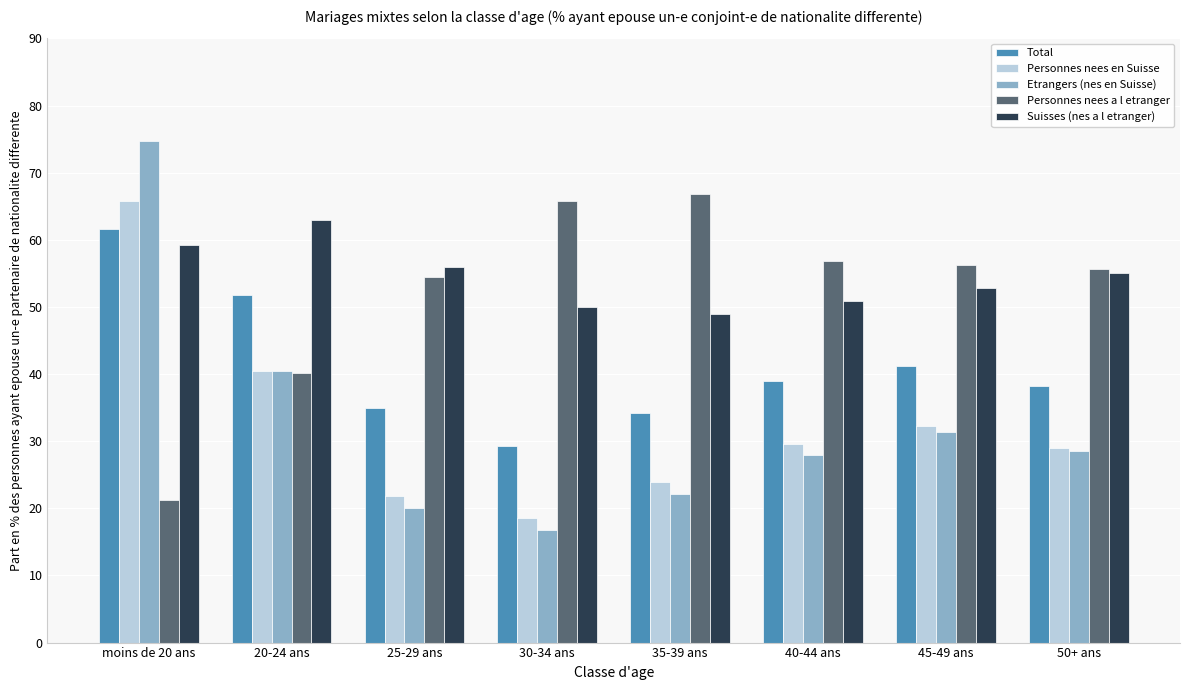

The value of Personnes nees a l etranger at 40-44 ans is 21.1. True or false?

False